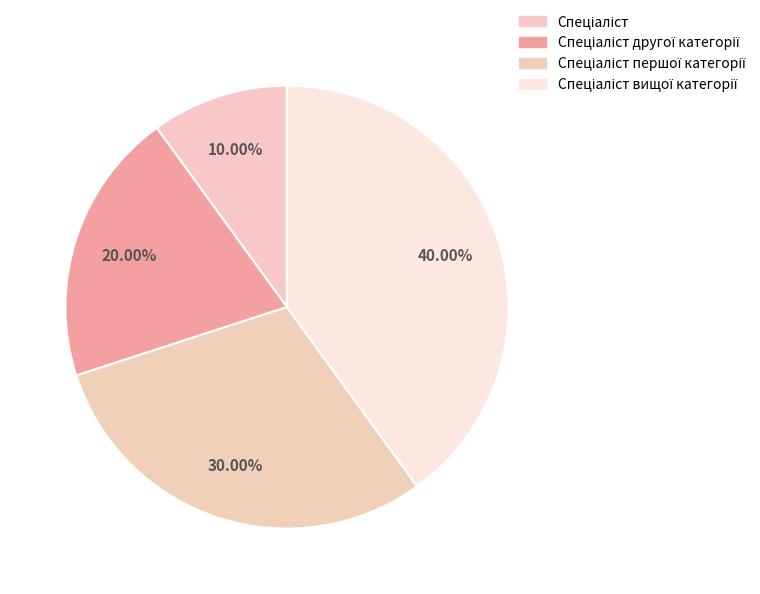

The Спеціаліст вищої категорії slice represents 40% of the pie. True or false?

True